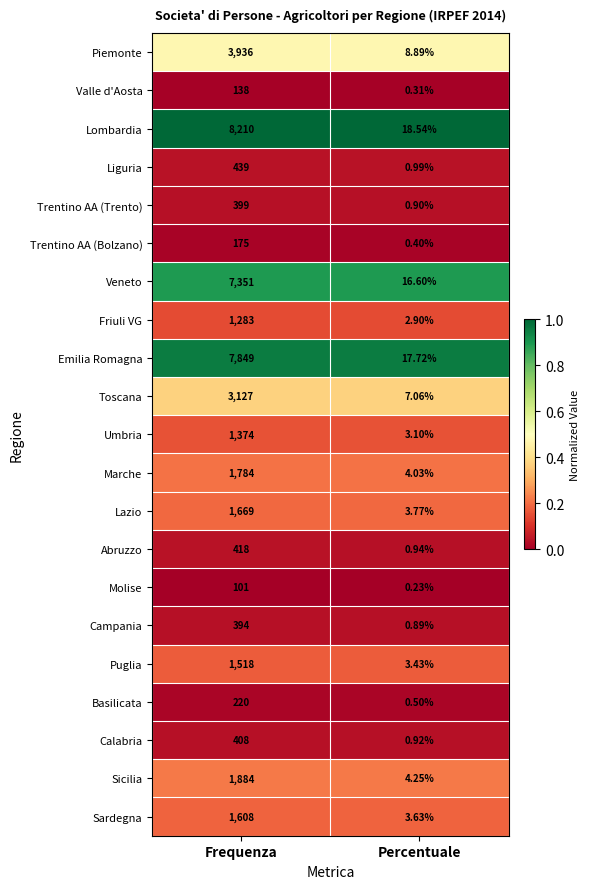

List the series in order of their peak value, lowest first.

Molise, Valle d'Aosta, Trentino AA (Bolzano), Basilicata, Campania, Trentino AA (Trento), Calabria, Abruzzo, Liguria, Friuli VG, Umbria, Puglia, Sardegna, Lazio, Marche, Sicilia, Toscana, Piemonte, Veneto, Emilia Romagna, Lombardia